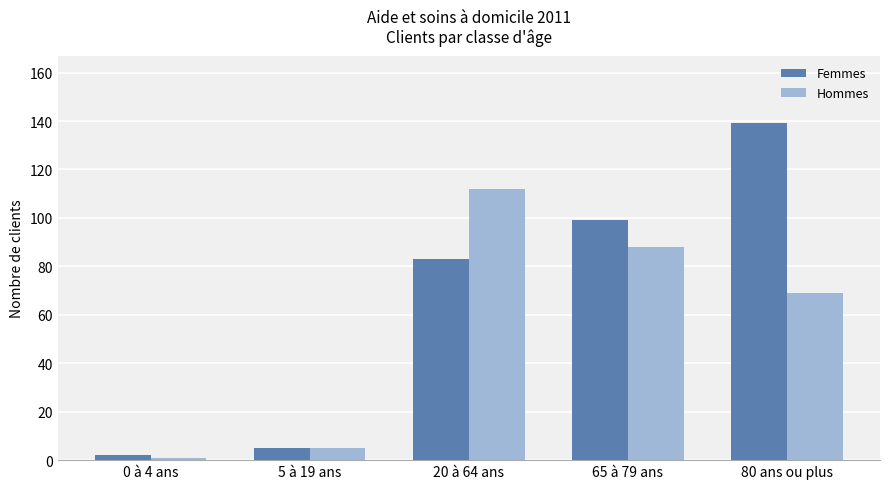

Is it true that Femmes equals 99 at 65 à 79 ans?

True